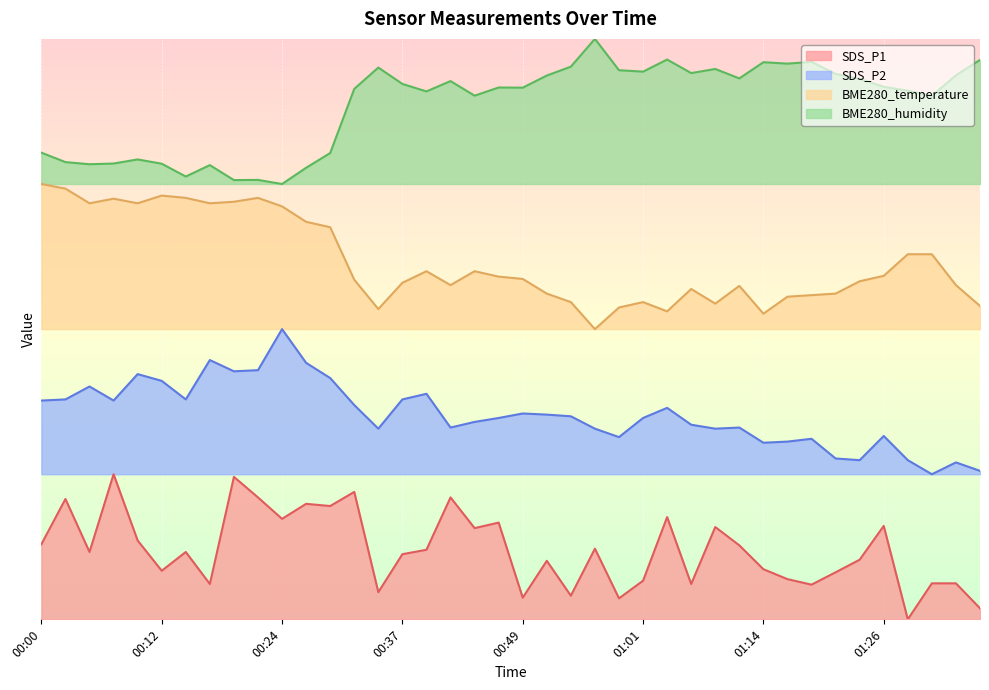

What position from the left is 01:31?

38